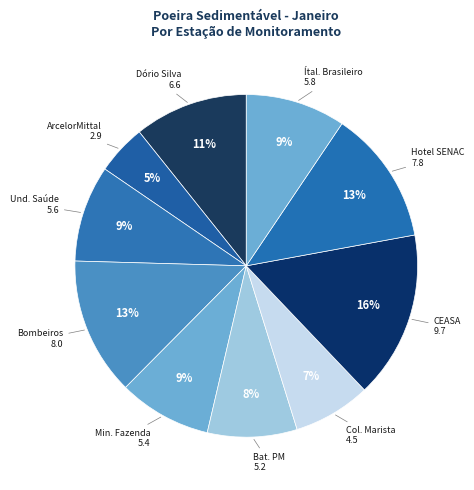

Does any single category account for the majority?

No